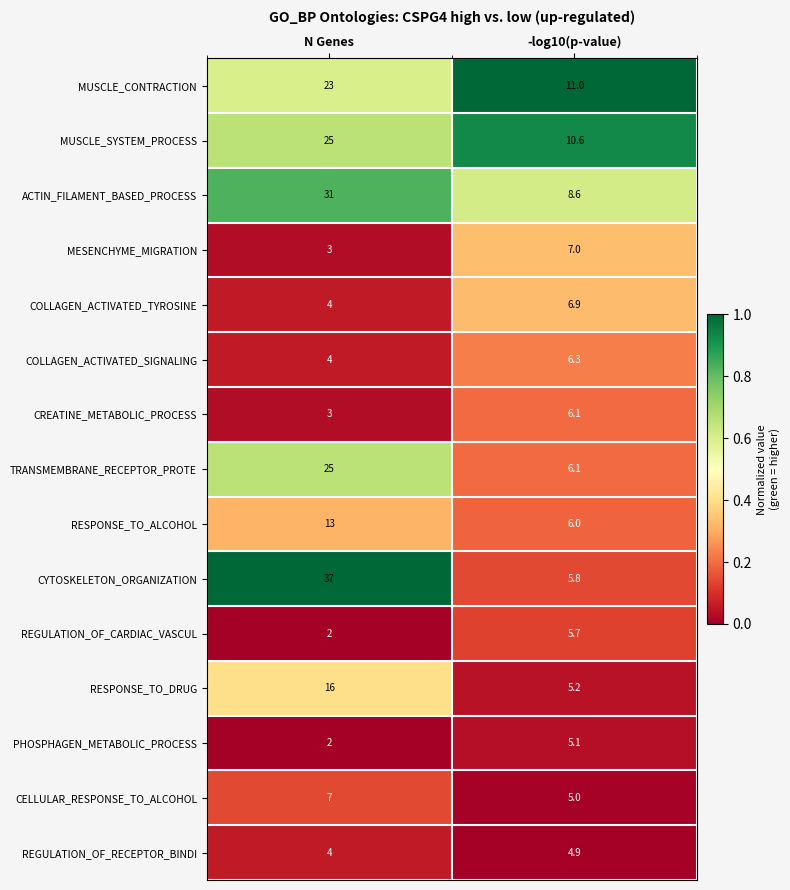

True or false: CELLULAR_RESPONSE_TO_ALCOHOL has a value of 1.8 at N Genes.

False